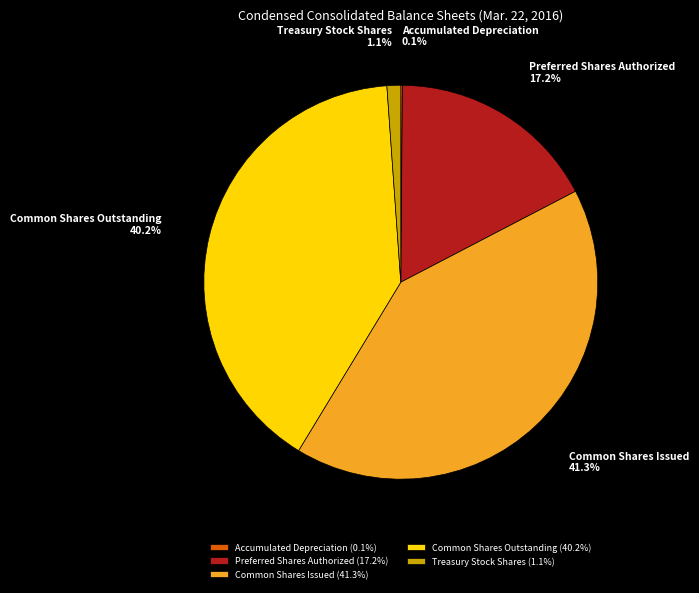

True or false: Preferred Shares Authorized accounts for 30% of the total.

False